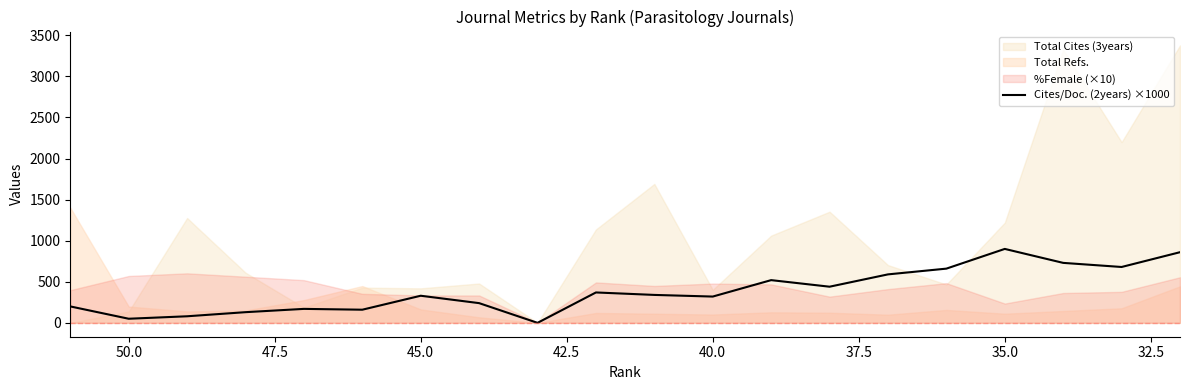

How many data points are less than 340?

10